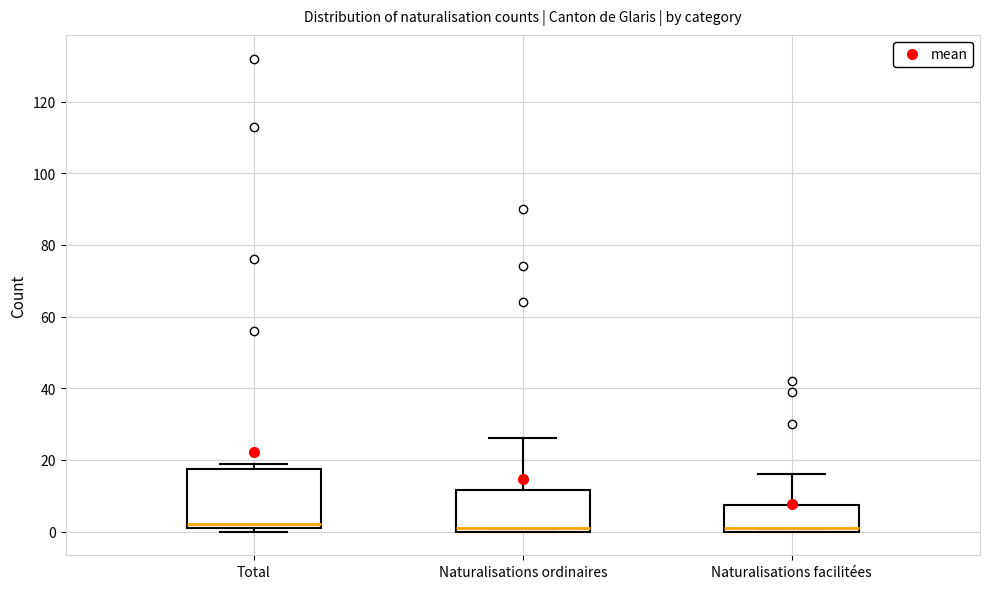

Comparing the boxes themselves (not the whiskers), which one is the tallest?

Total